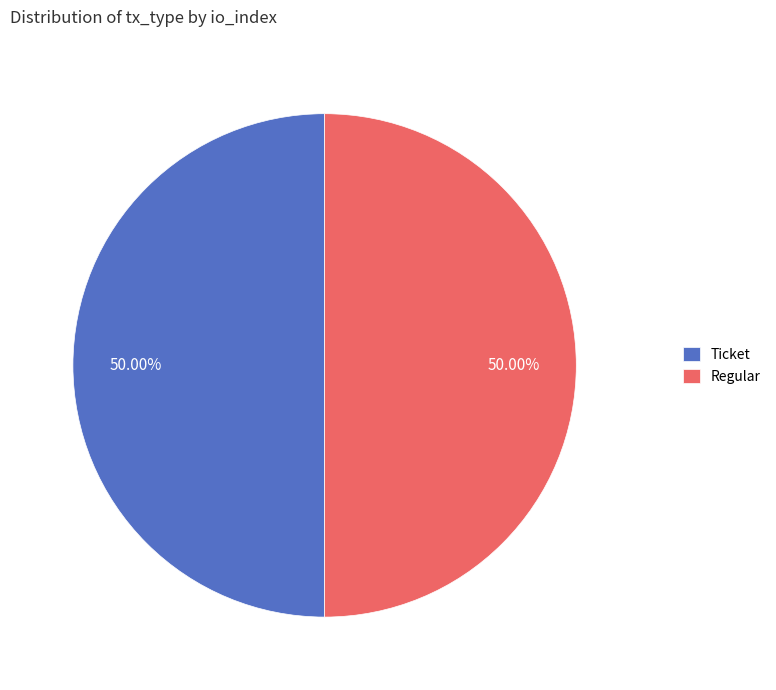

Do Ticket and Regular together represent more than half of the pie?

Yes